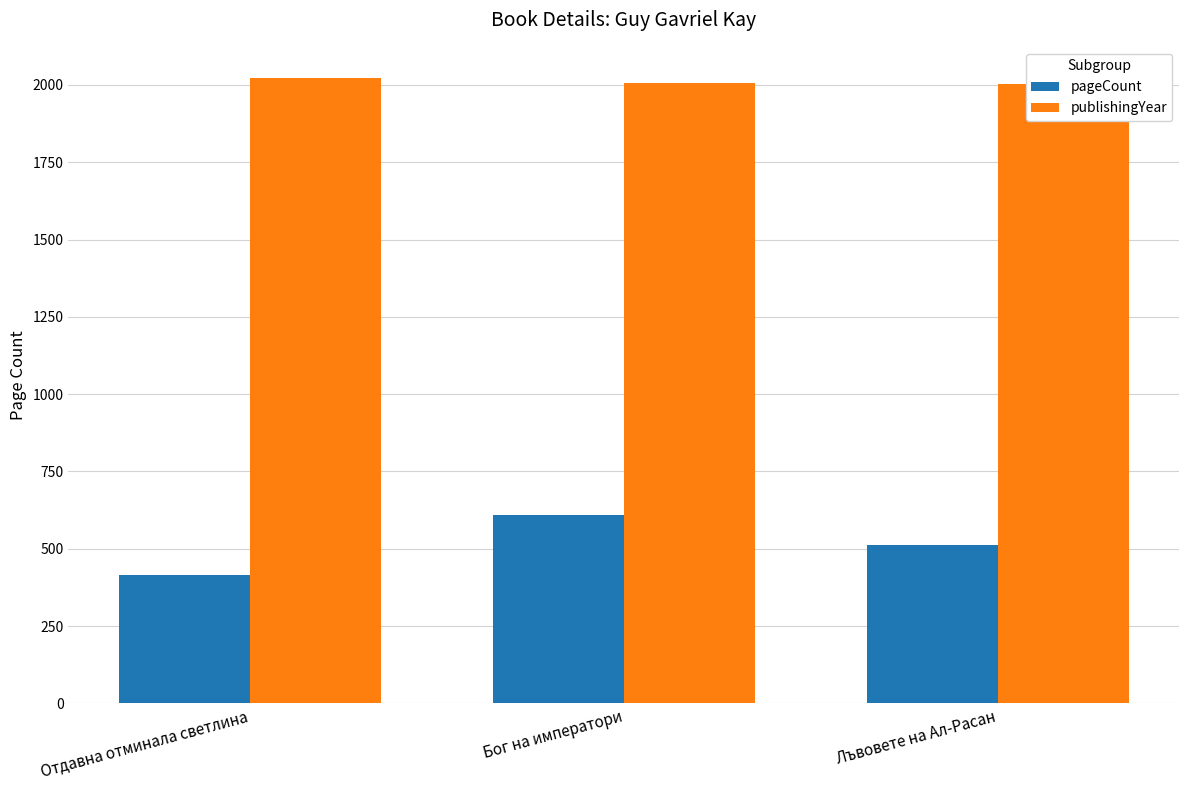

At which category is the sum across all series the highest?

Бог на императори